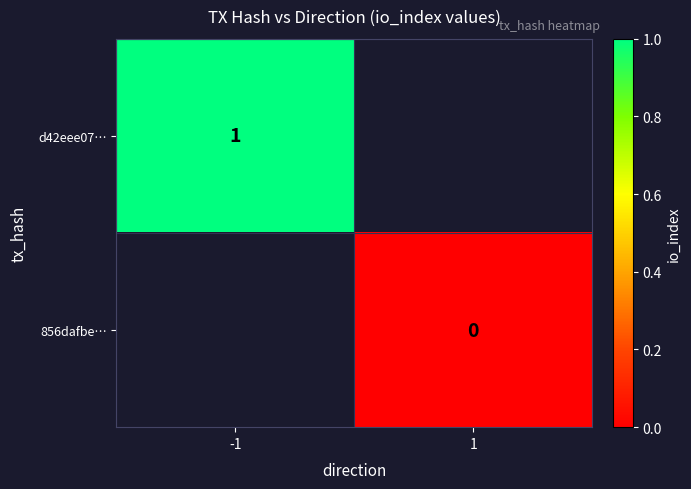

Is it true that d42eee07… equals 2 at -1?

False